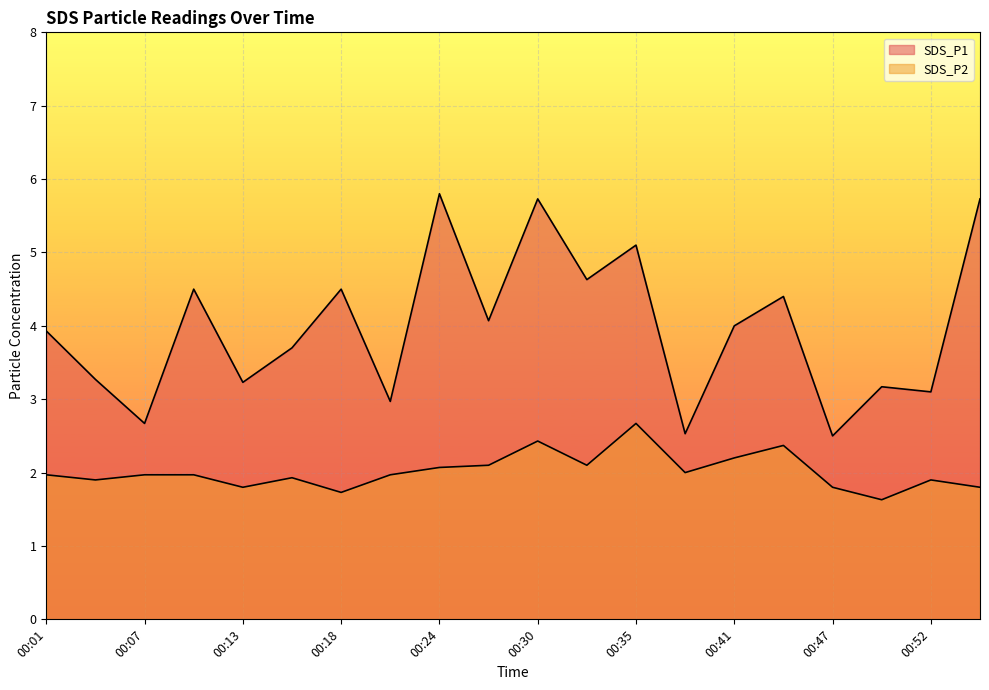

What value does the SDS_P2 series have at 00:38?

2.0